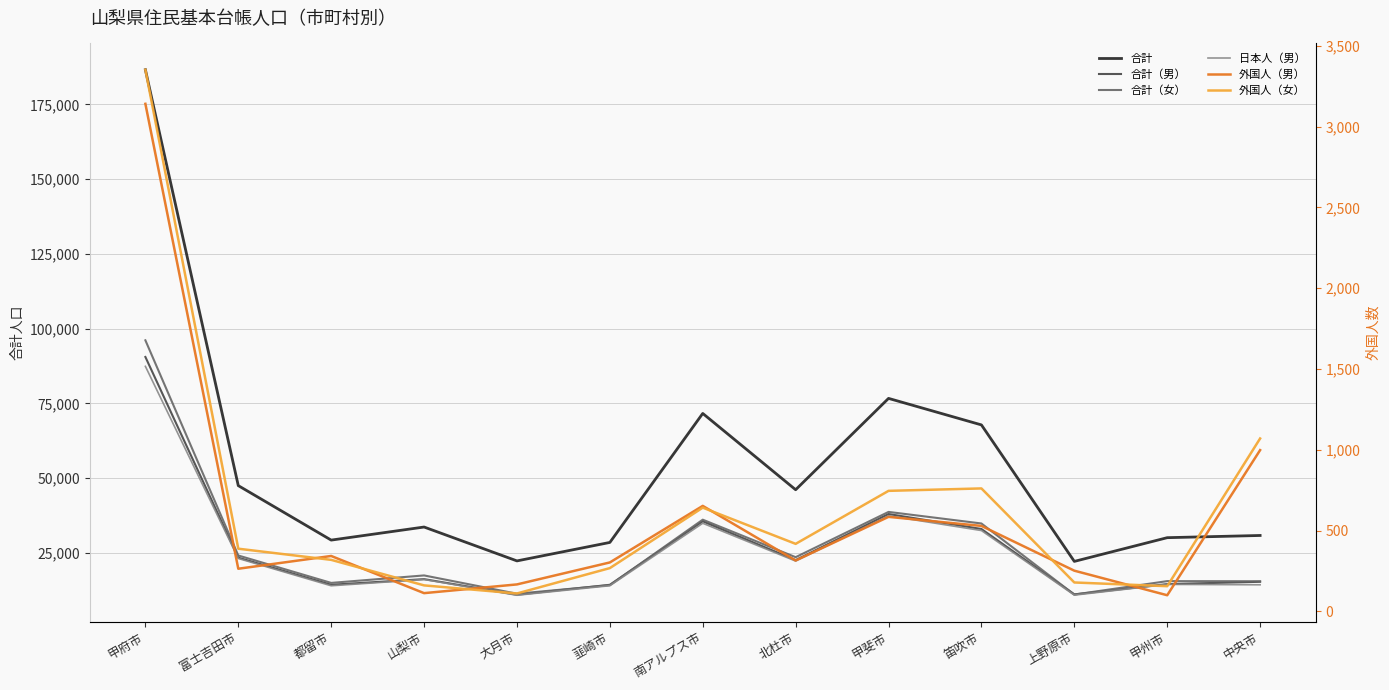

True or false: 合計（女） and 合計 intersect in this chart.

False